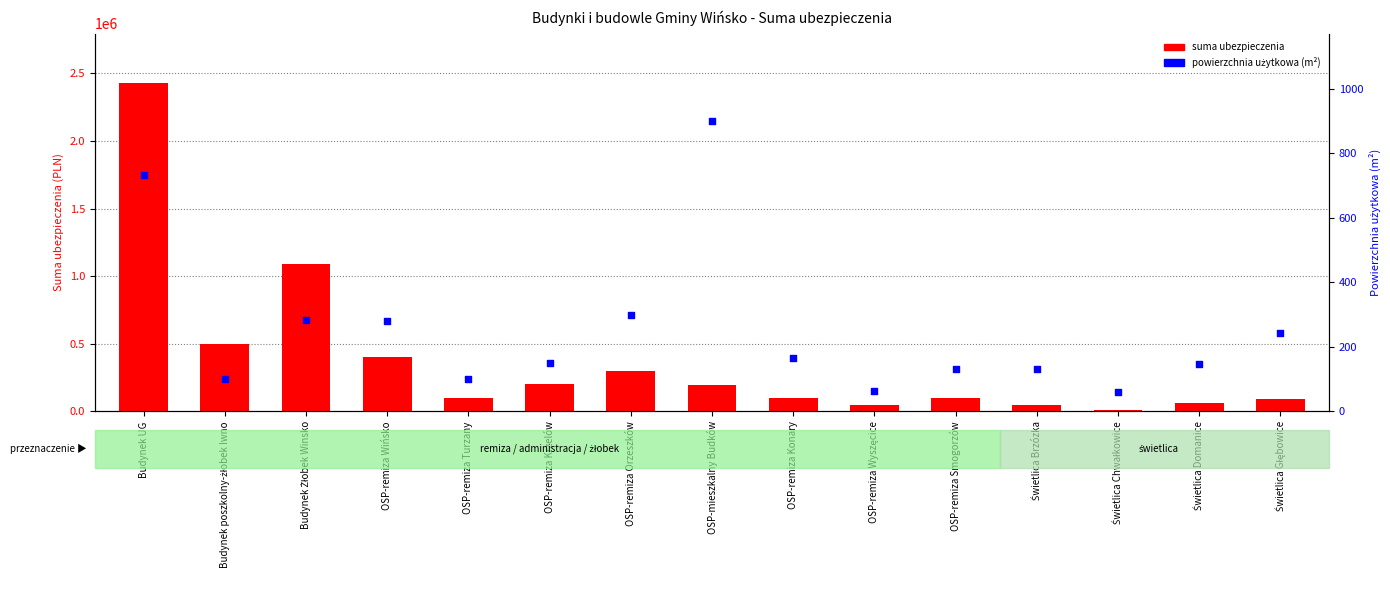

Which series contains the highest Y value?

suma ubezpieczenia